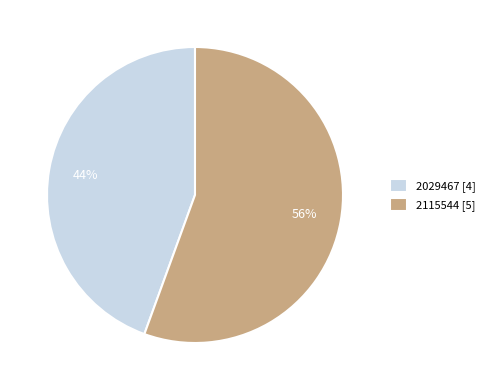

Which slice is the smallest?

2029467